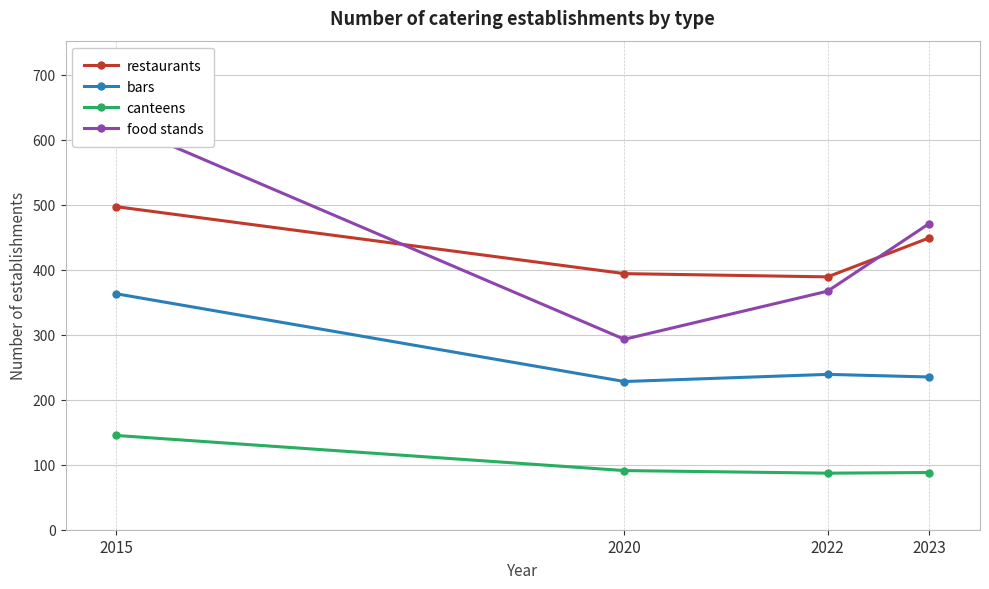

Is this an area chart (filled region under the line)?

No